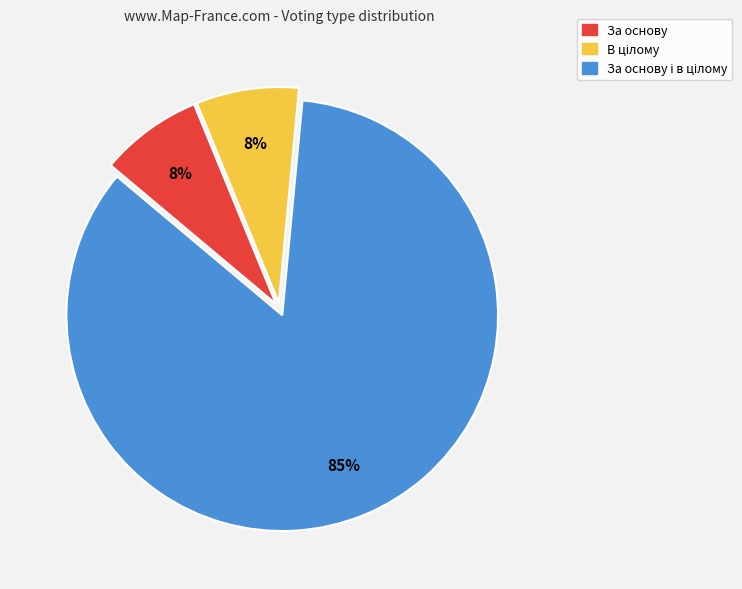

To the nearest percent, what is the average slice percentage?

33%